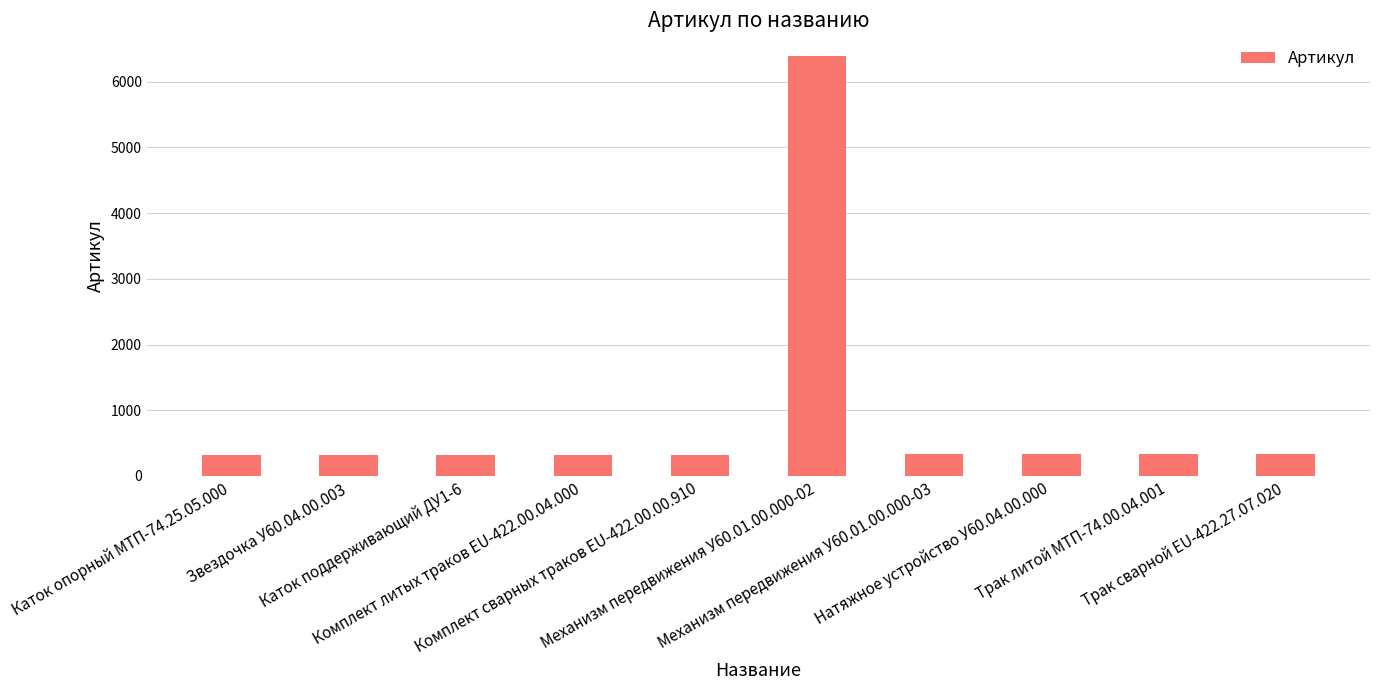

At which category does the chart reach its peak across all series?

Механизм передвижения У60.01.00.000-02